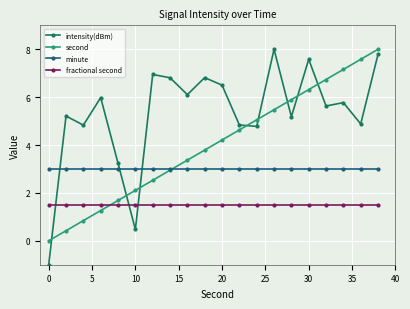

True or false: fractional second and minute intersect in this chart.

False